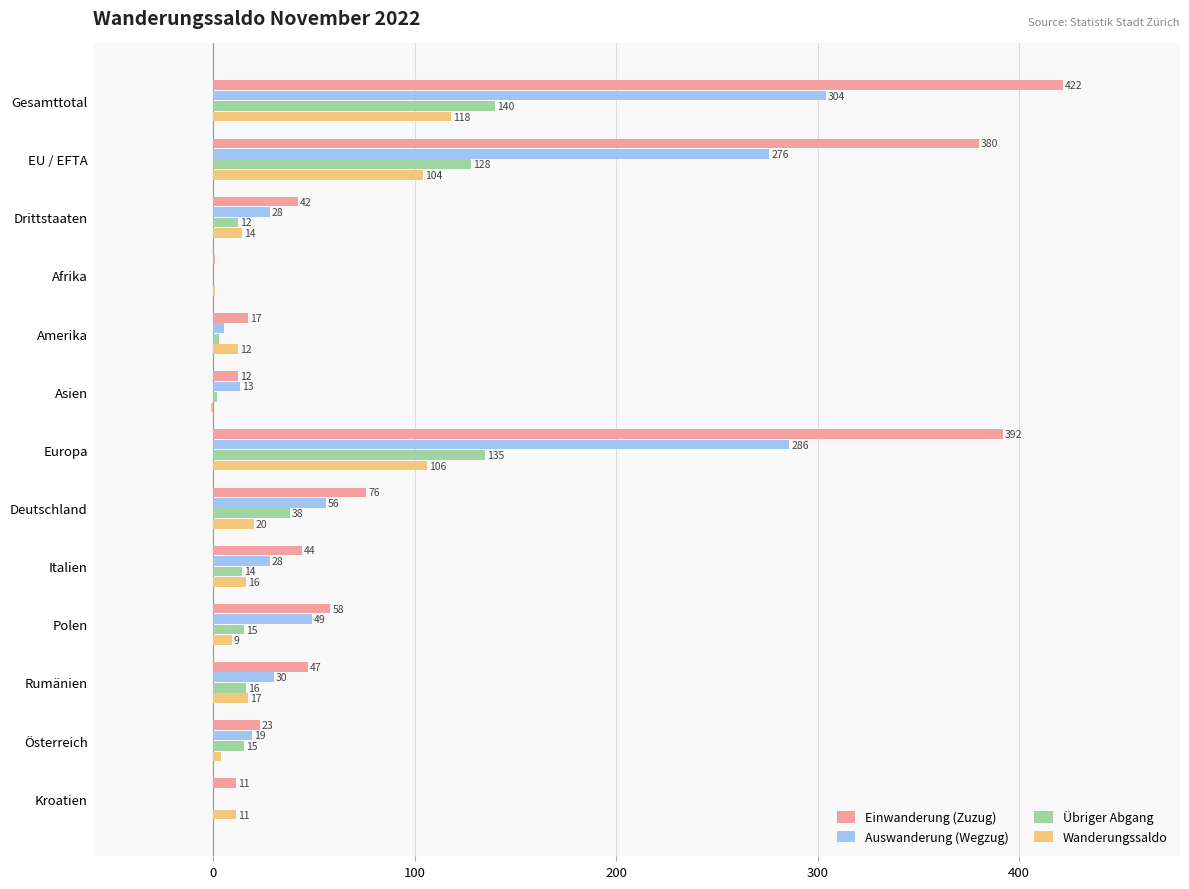

Which series changed the most between Polen and Rumänien?

Auswanderung (Wegzug)